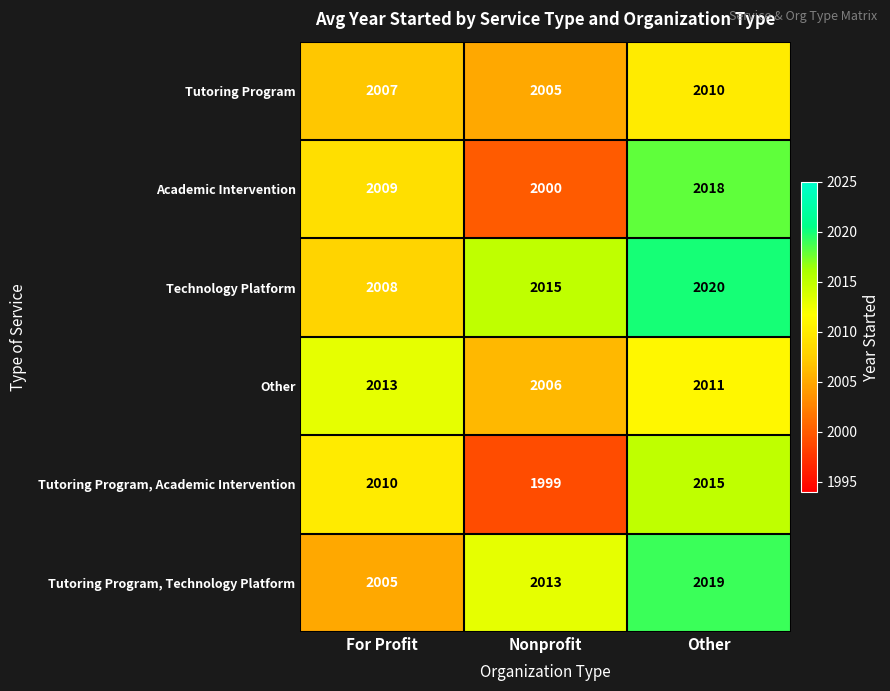

Count the number of categories in the chart.

3